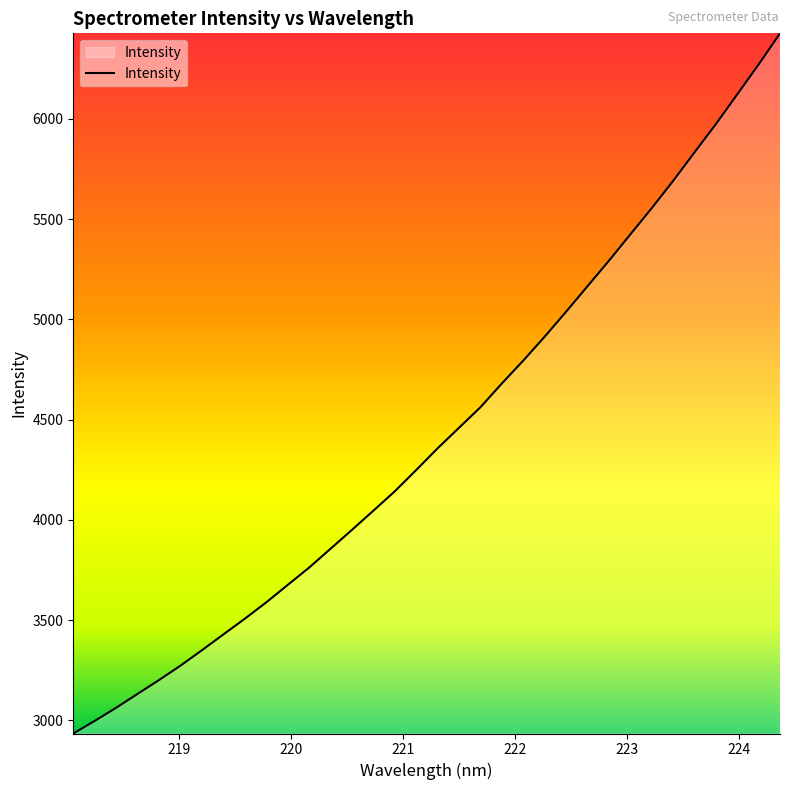

How many lines are shown in the chart?

1